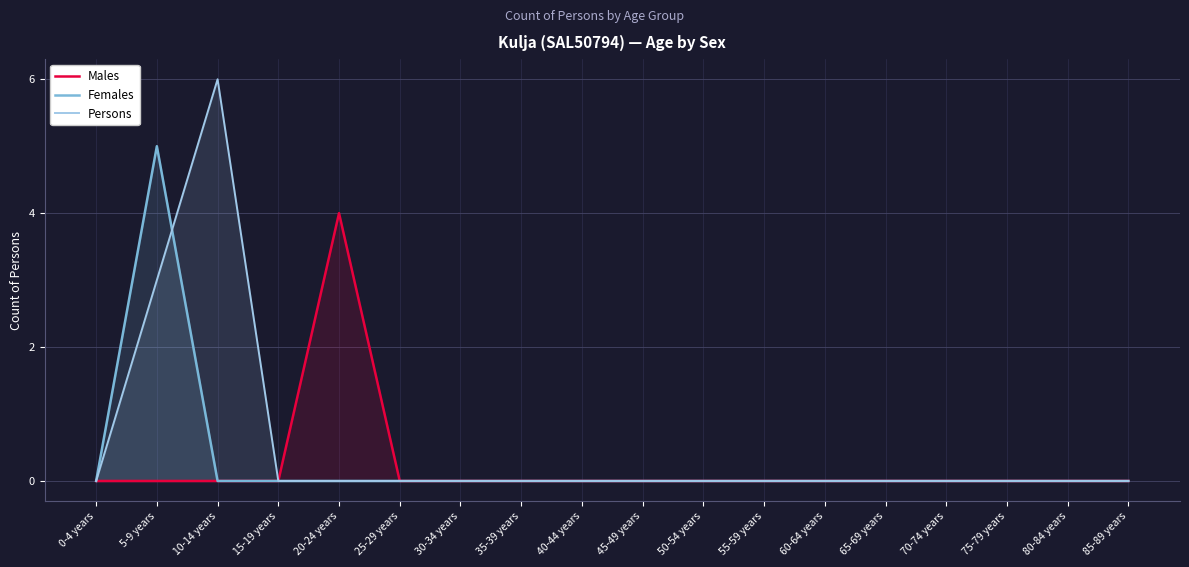

Reading right to left, what are all the values shown in this chart?

Males: 85-89 years=0	80-84 years=0	75-79 years=0	70-74 years=0	65-69 years=0	60-64 years=0	55-59 years=0	50-54 years=0	45-49 years=0	40-44 years=0	35-39 years=0	30-34 years=0	25-29 years=0	20-24 years=4	15-19 years=0	10-14 years=0	5-9 years=0	0-4 years=0
Females: 85-89 years=0	80-84 years=0	75-79 years=0	70-74 years=0	65-69 years=0	60-64 years=0	55-59 years=0	50-54 years=0	45-49 years=0	40-44 years=0	35-39 years=0	30-34 years=0	25-29 years=0	20-24 years=0	15-19 years=0	10-14 years=0	5-9 years=5	0-4 years=0
Persons: 85-89 years=0	80-84 years=0	75-79 years=0	70-74 years=0	65-69 years=0	60-64 years=0	55-59 years=0	50-54 years=0	45-49 years=0	40-44 years=0	35-39 years=0	30-34 years=0	25-29 years=0	20-24 years=0	15-19 years=0	10-14 years=6	5-9 years=3	0-4 years=0